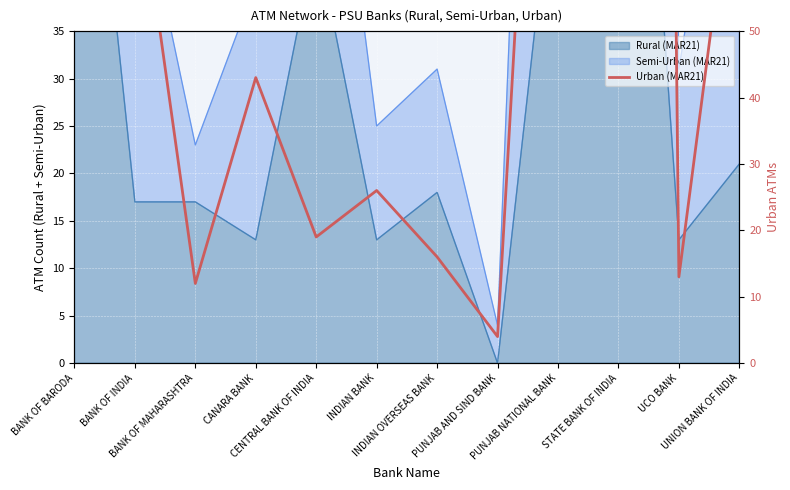

What is the label of the 3rd point from the right?

STATE BANK OF INDIA